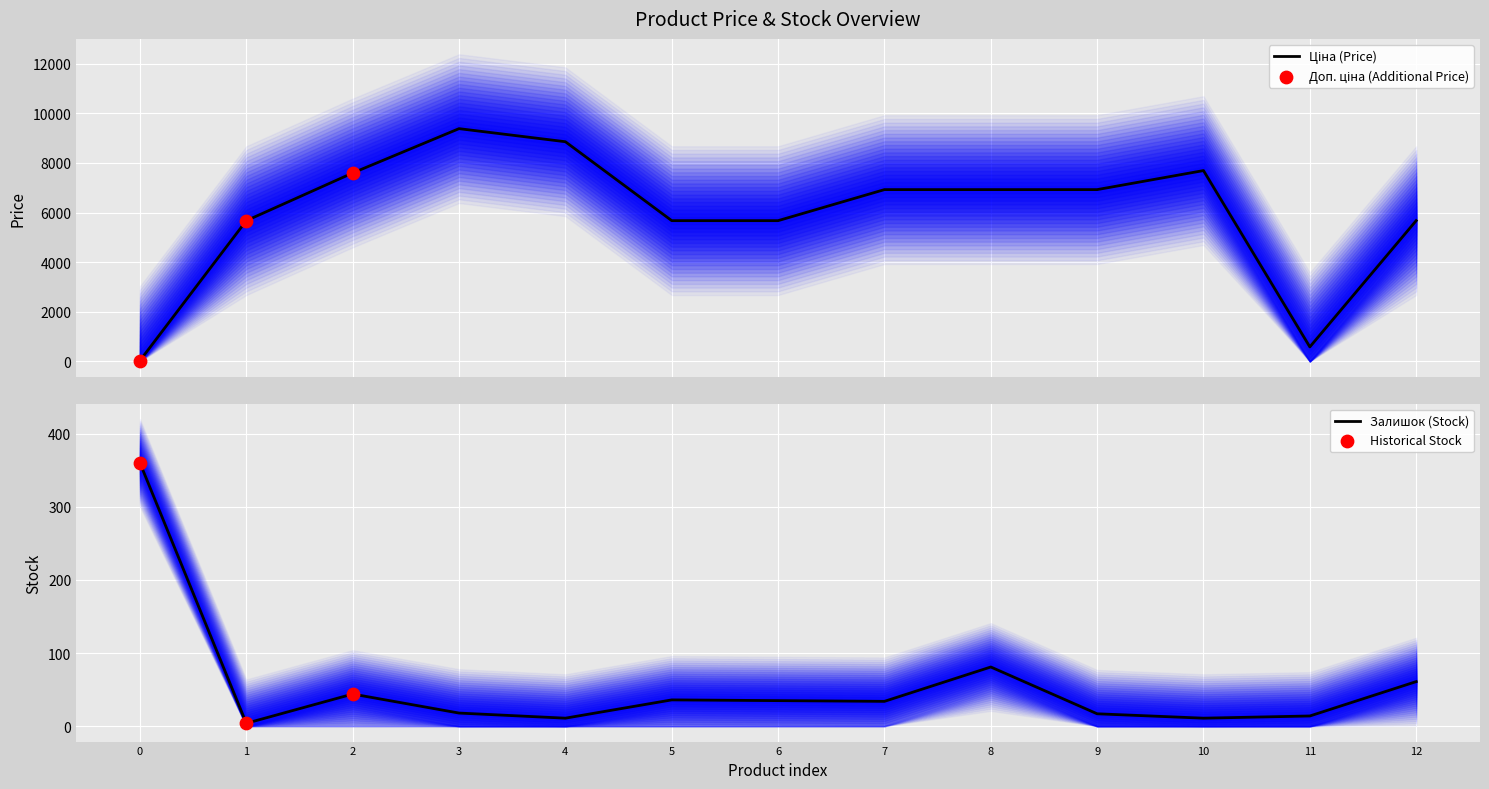

At how many categories does at least one series exceed 5325?

11